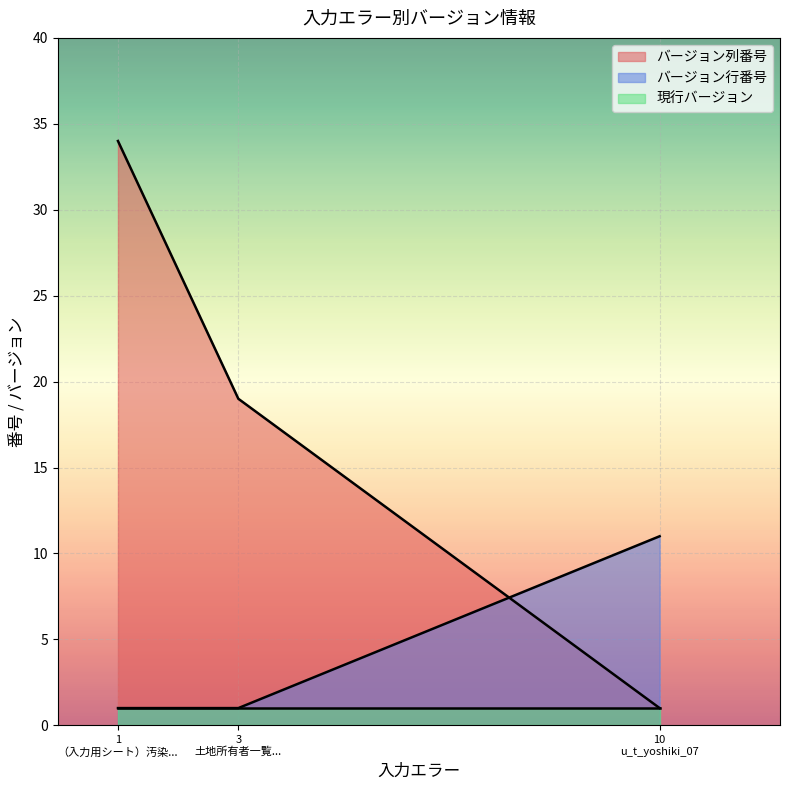

What is the maximum value shown in the chart?

34